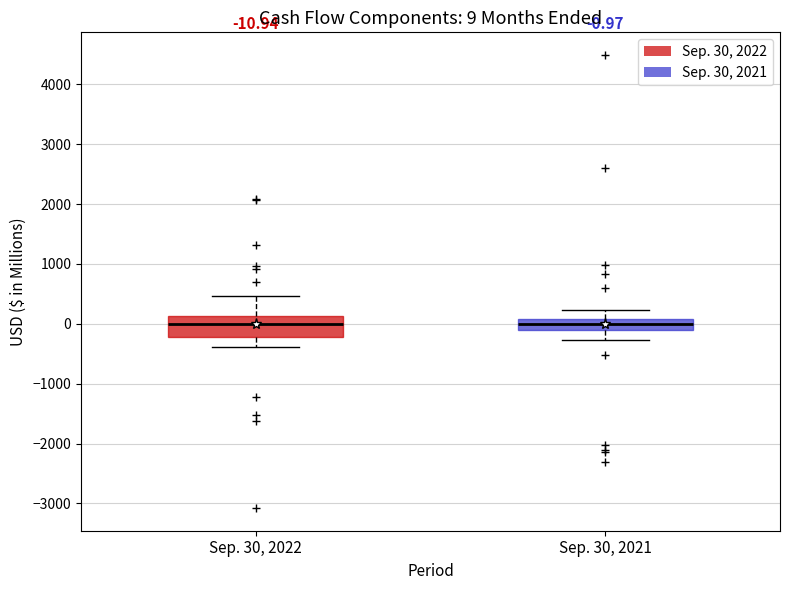

Comparing the boxes themselves (not the whiskers), which one is the tallest?

Sep. 30, 2022